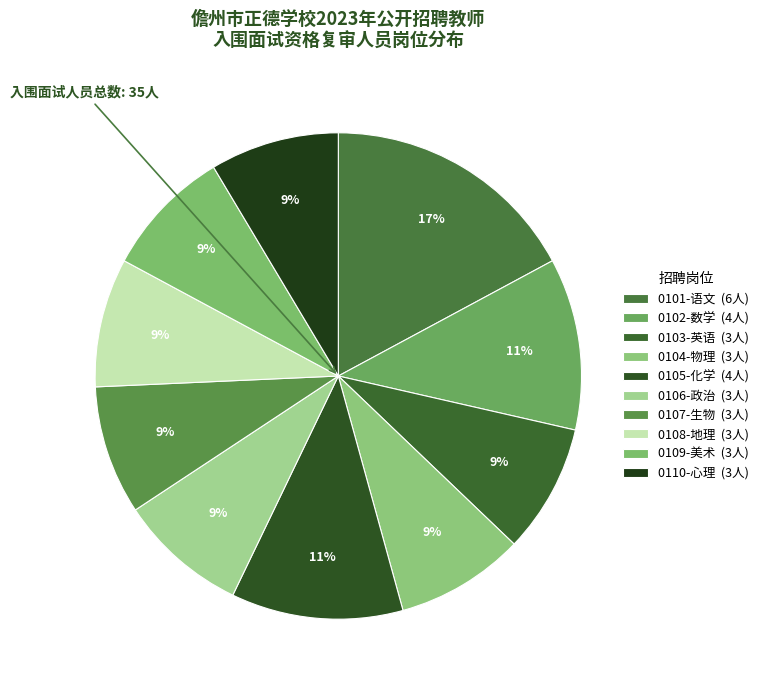

To the nearest percent, what is the average slice percentage?

10%